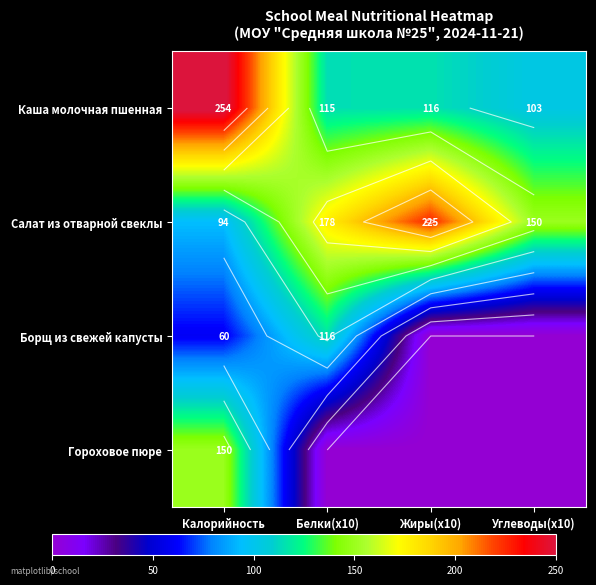

List the series in order of their peak value, highest first.

Каша молочная пшенная, Салат из отварной свеклы, Гороховое пюре, Борщ из свежей капусты